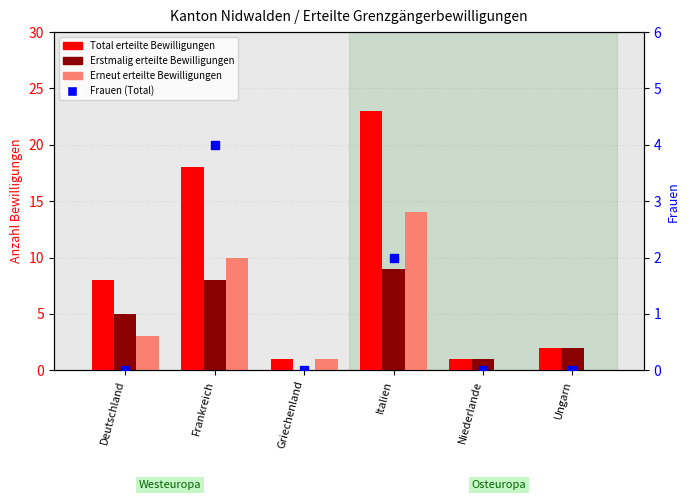

At how many categories does at least one series exceed 13?

2